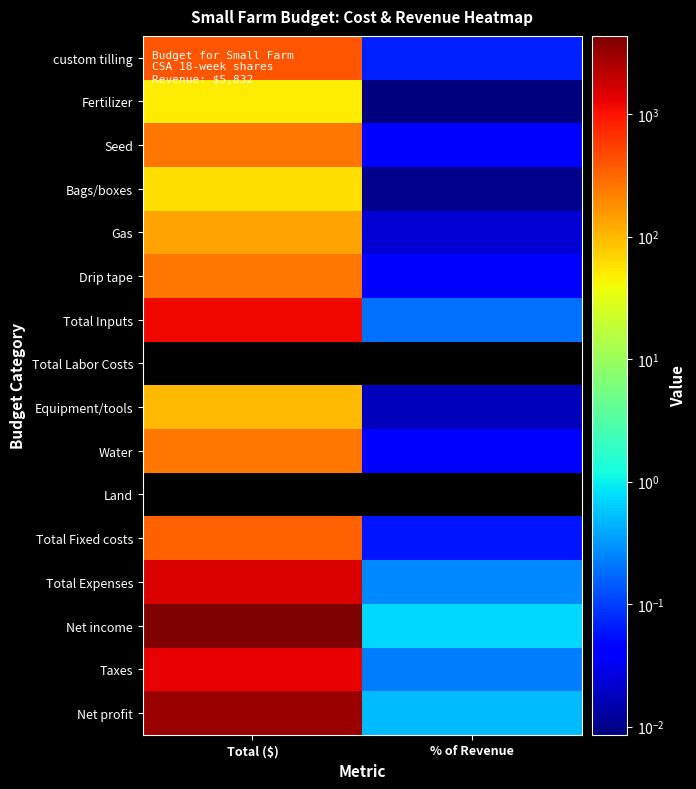

What is the difference between the highest and lowest values at Total ($)?

4337.0